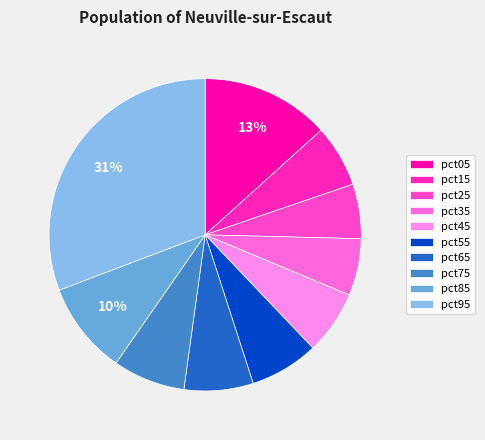

What is the change in value from pct05 to pct25?

-0.1